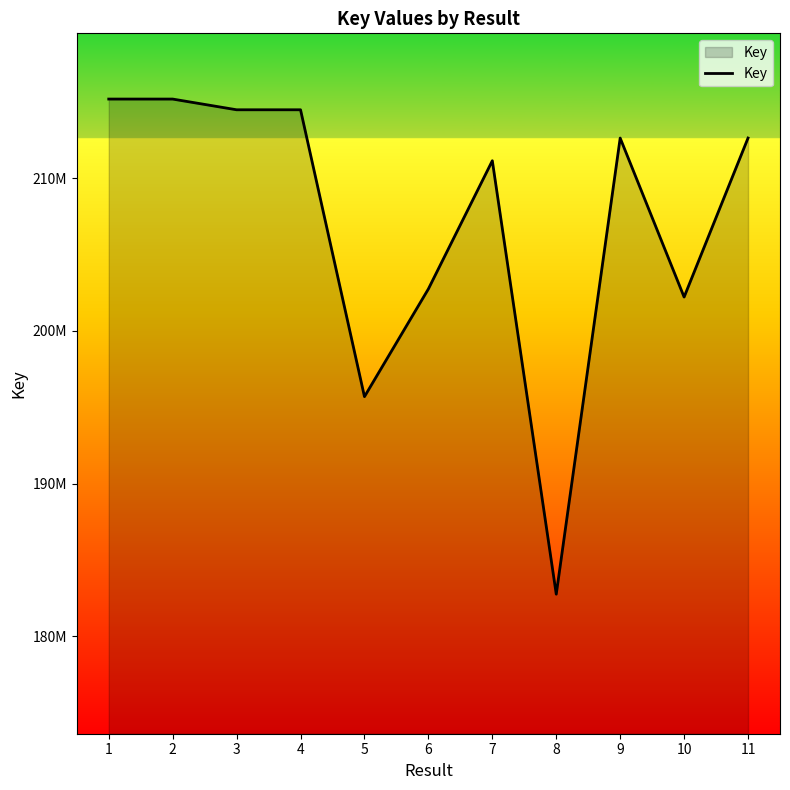

Does the chart display data point markers on the line(s)?

No